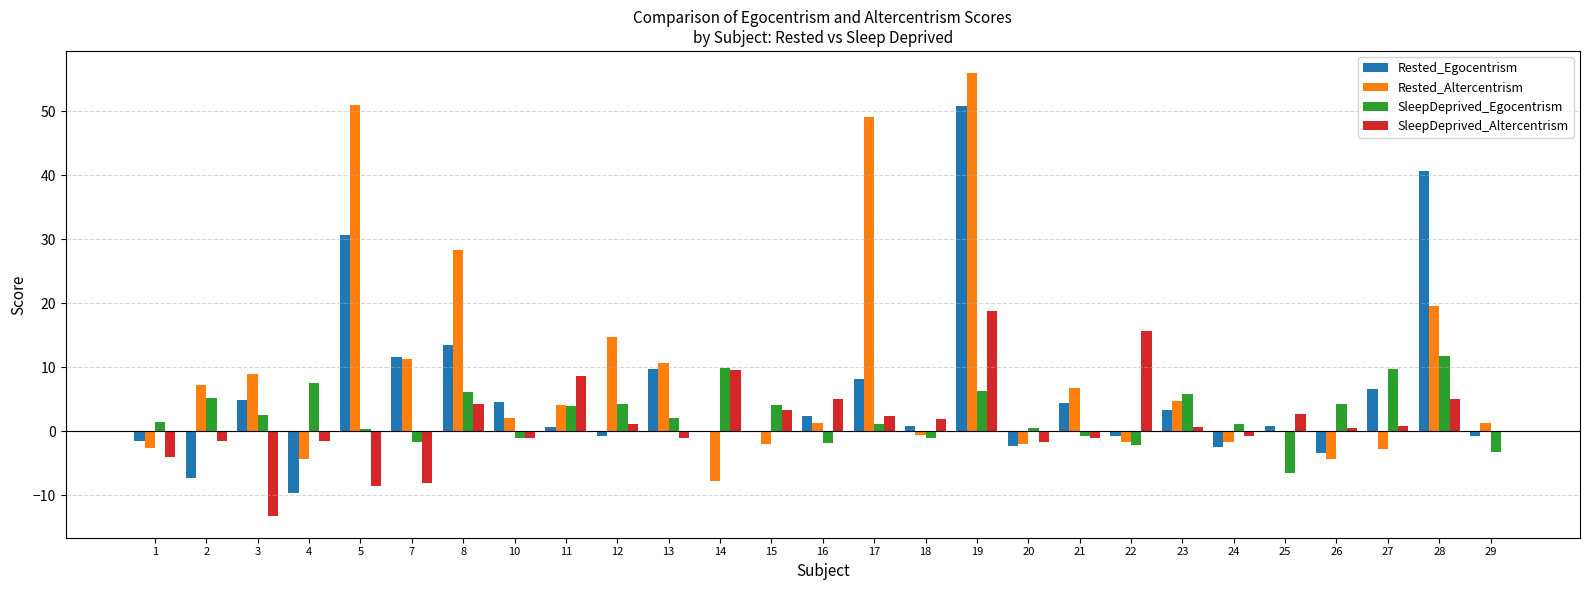

The Rested_Altercentrism series shows -2.0 at 15. True or false?

True